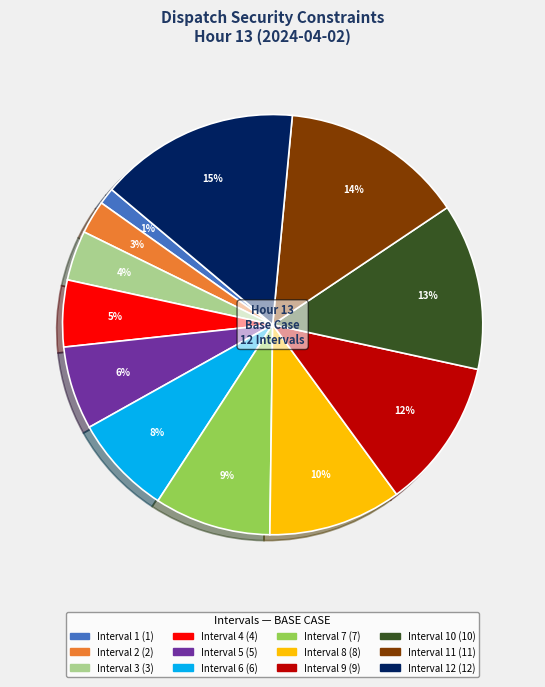

To the nearest percent, what is the difference between the largest and smallest slice percentages?

14%